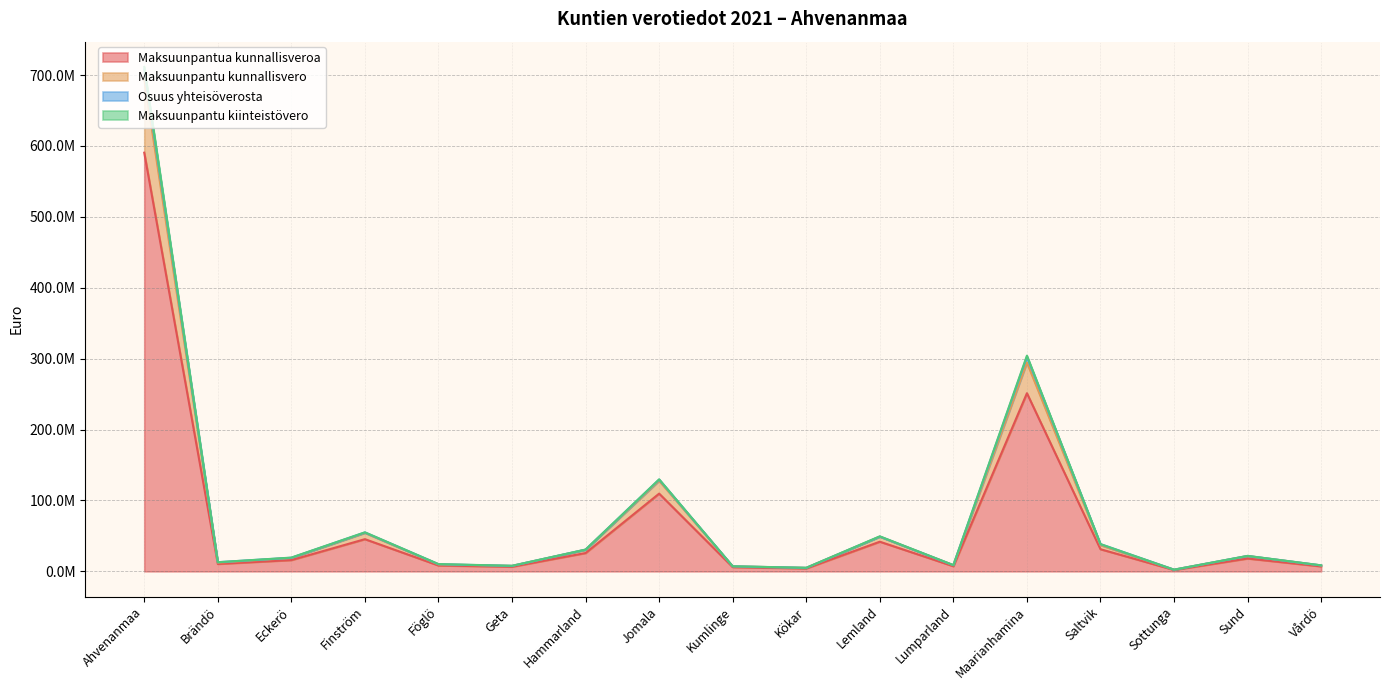

What is the maximum value for Maksuunpantu kiinteistövero?

708030240.6